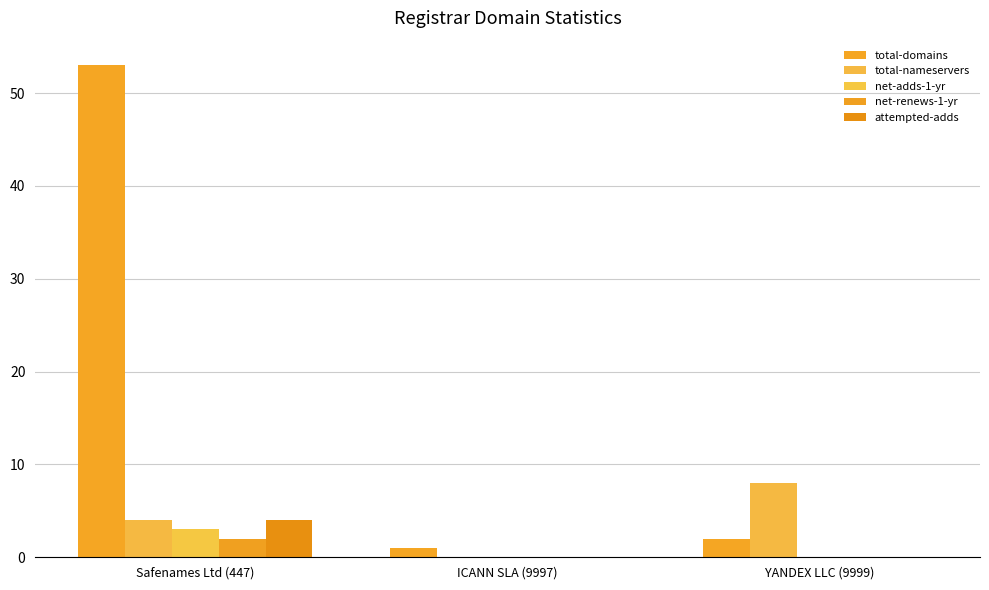

What is the maximum value for total-nameservers?

8